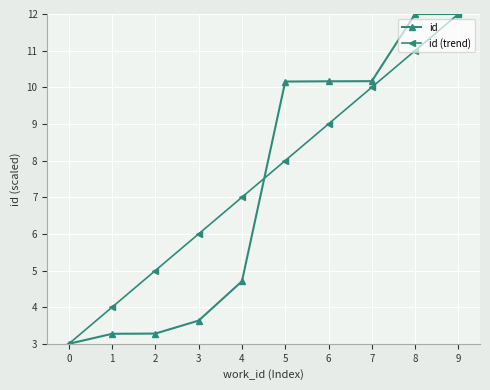

Which series changed the most between 4 and 9?

id